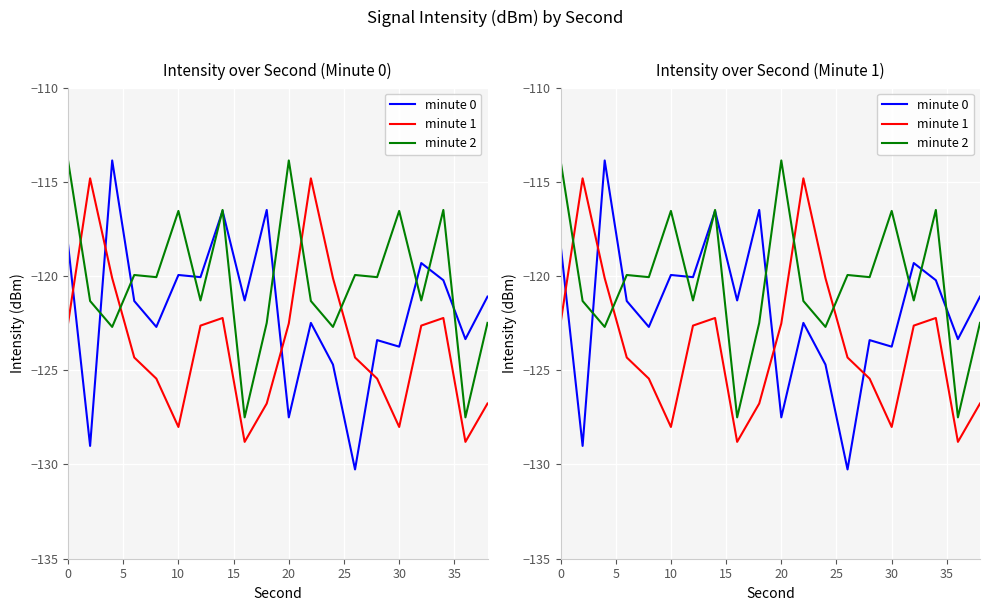

Rank the series by their average value, from highest to lowest.

minute 2, minute 0, minute 1